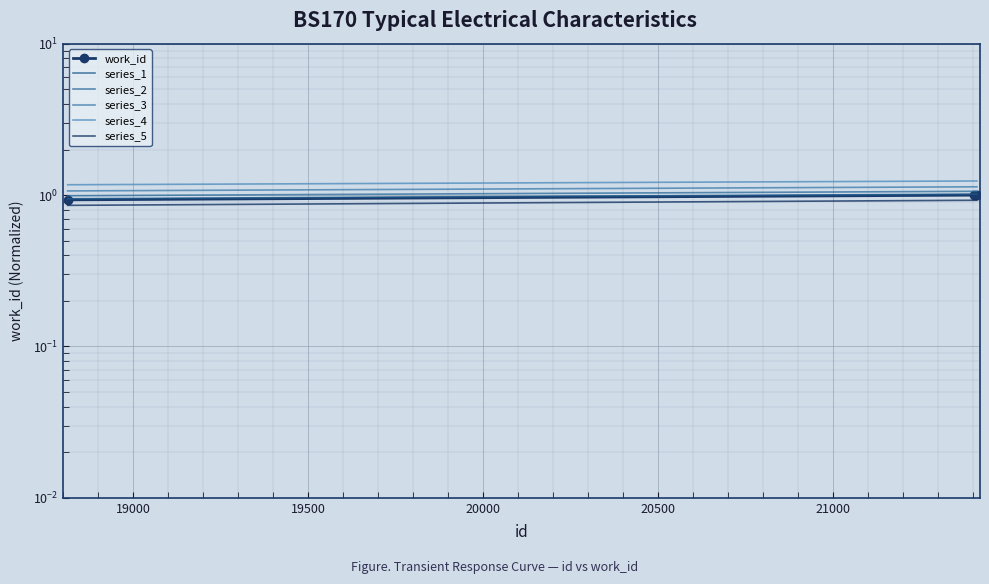

What is the sum of all series_2 values?

3.1